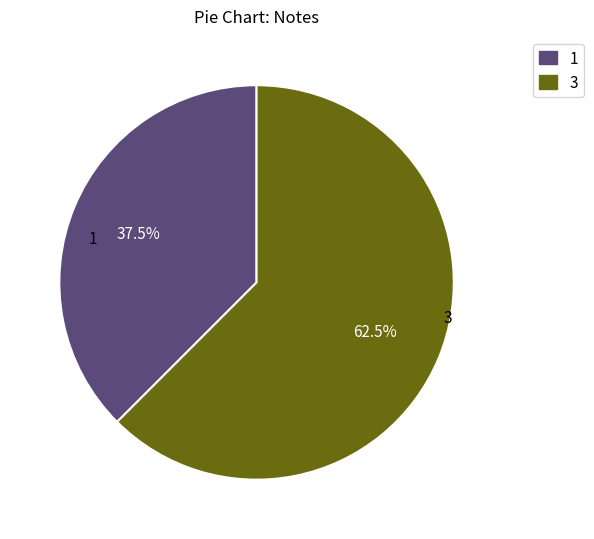

Is there any slice that represents more than half of the pie?

Yes